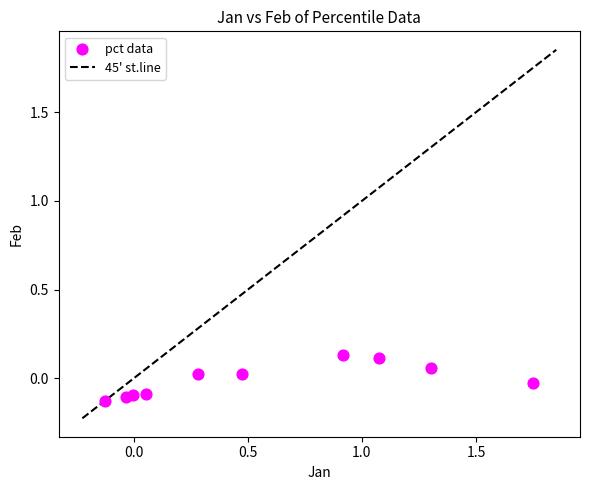

What is the average X value?

0.6